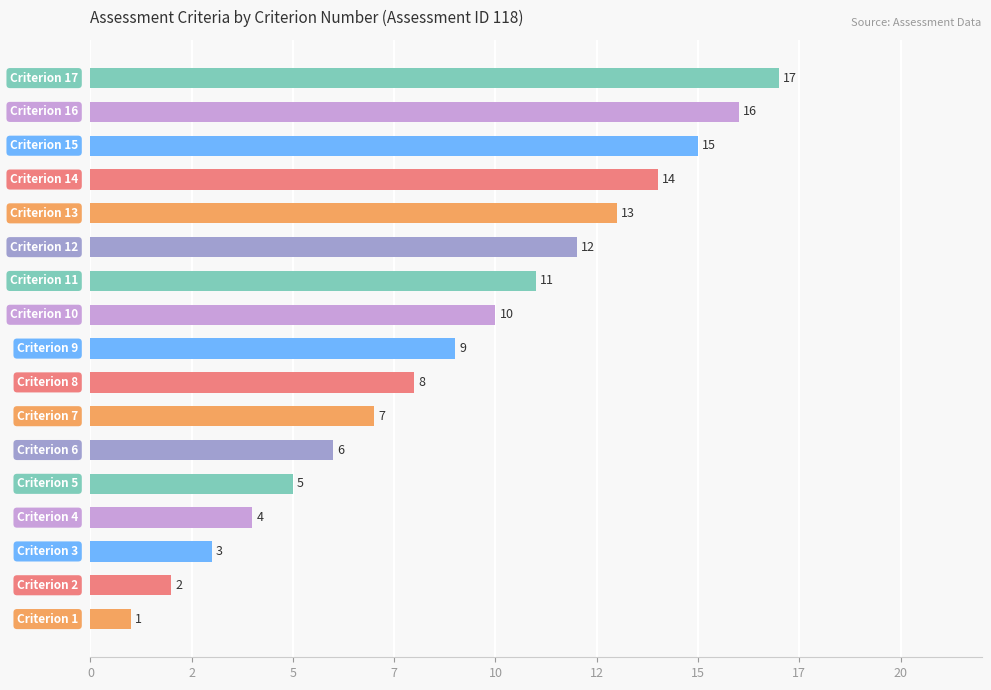

Does the chart contain any negative values?

No